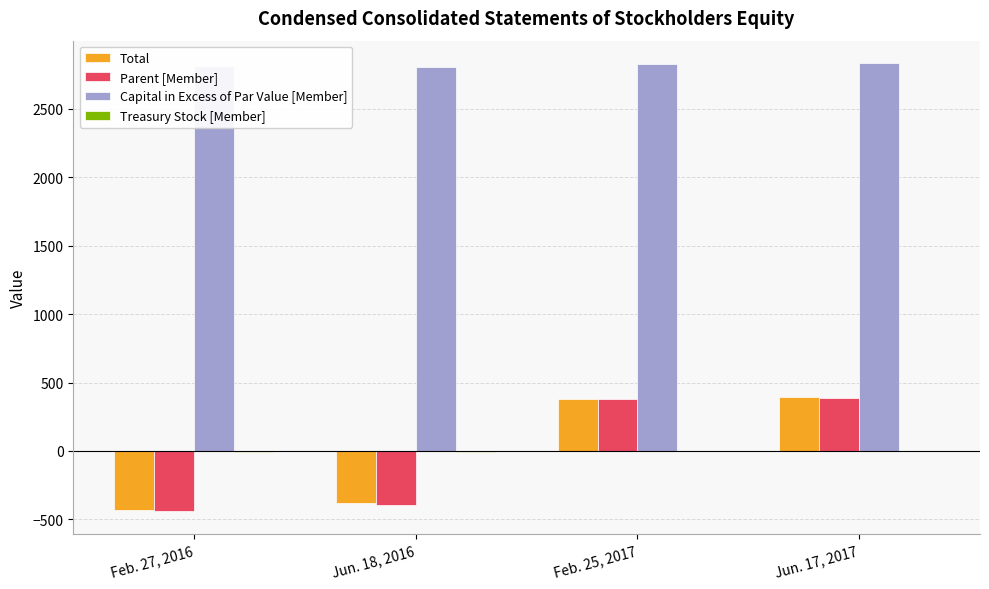

Between Jun. 18, 2016 and Jun. 17, 2017, which series saw the biggest shift?

Parent [Member]